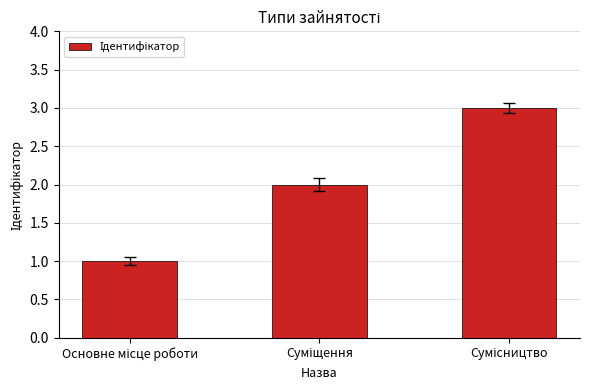

What is the sum of all values?

6